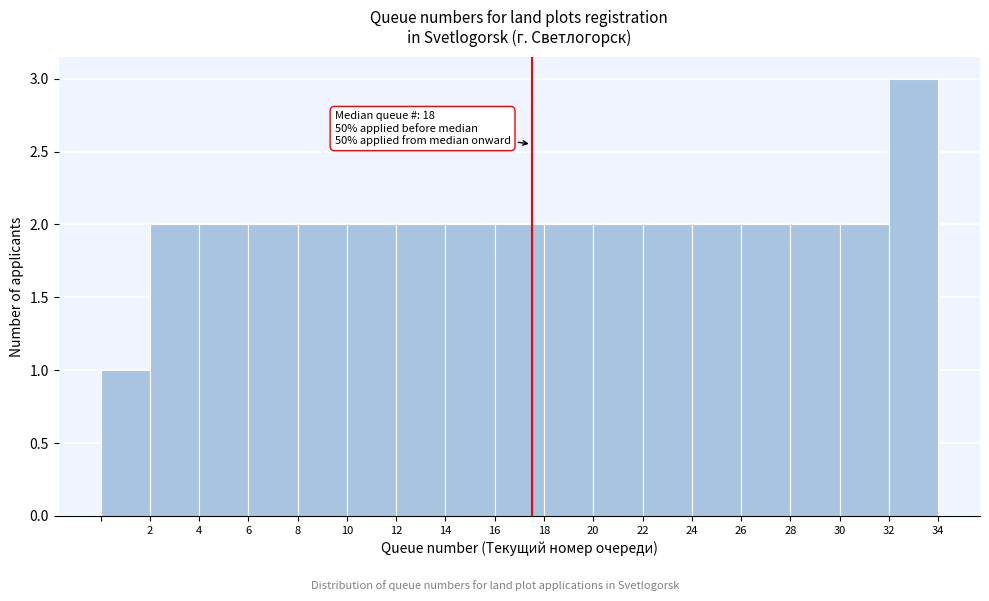

Over which range of the x-axis is the bar tallest?

32 to 34